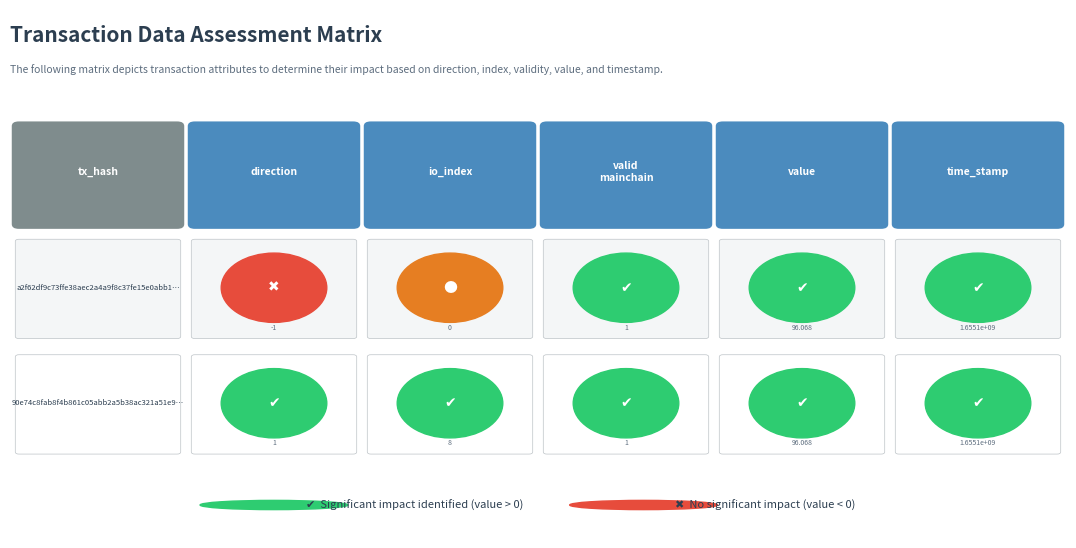

Reading left to right, transcribe all the data shown in this chart.

a2f62df9c73ffe38aec2a4a9f8c37fe15e0abb1: direction=-1.0	io_index=0.0	valid_mainchain=1.0	value=96.1	time_stamp=1655055556.0
90e74c8fab8f4b861c05abb2a5b38ac321a51e9: direction=1.0	io_index=8.0	valid_mainchain=1.0	value=96.1	time_stamp=1655055419.0